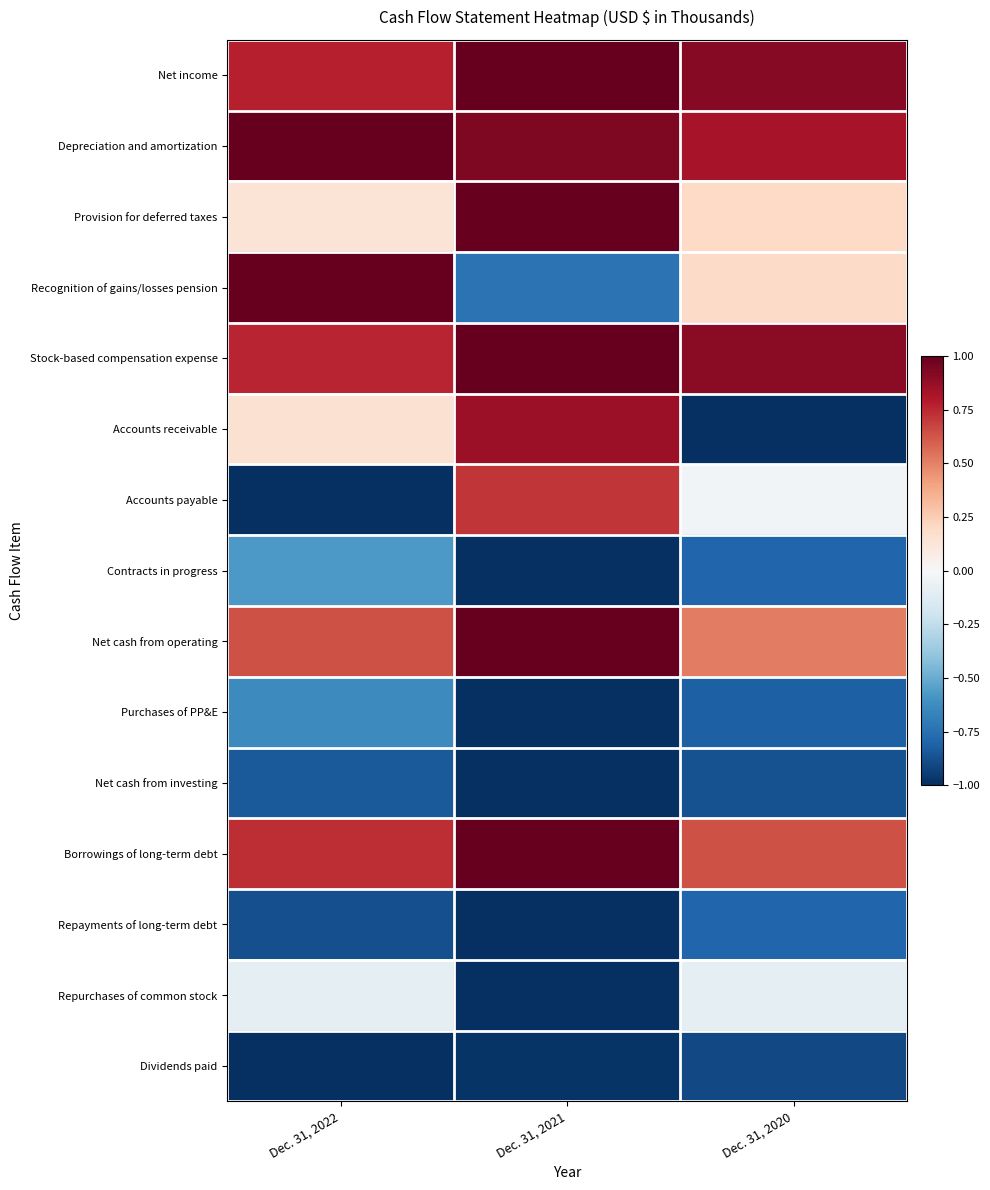

What is the minimum value shown in the chart?

-1.0